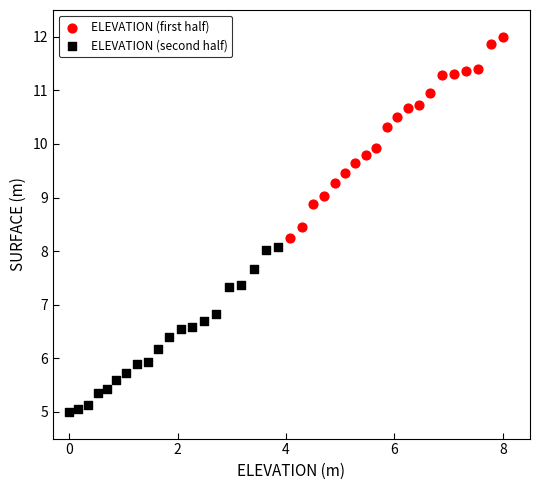

Which series contains the highest Y value?

ELEVATION (first half)